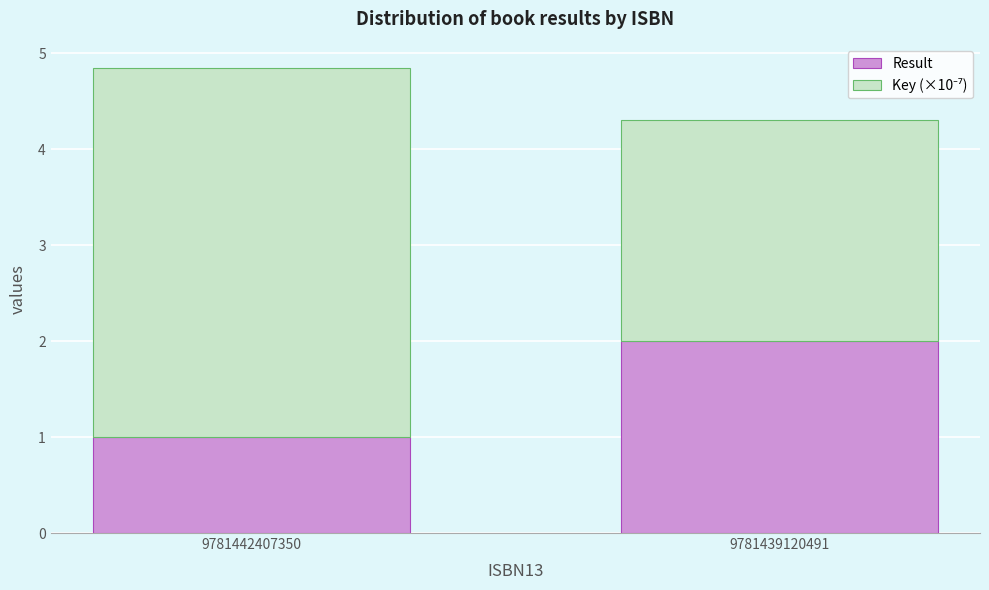

What is the total value across all series at 9781442407350?

4.8